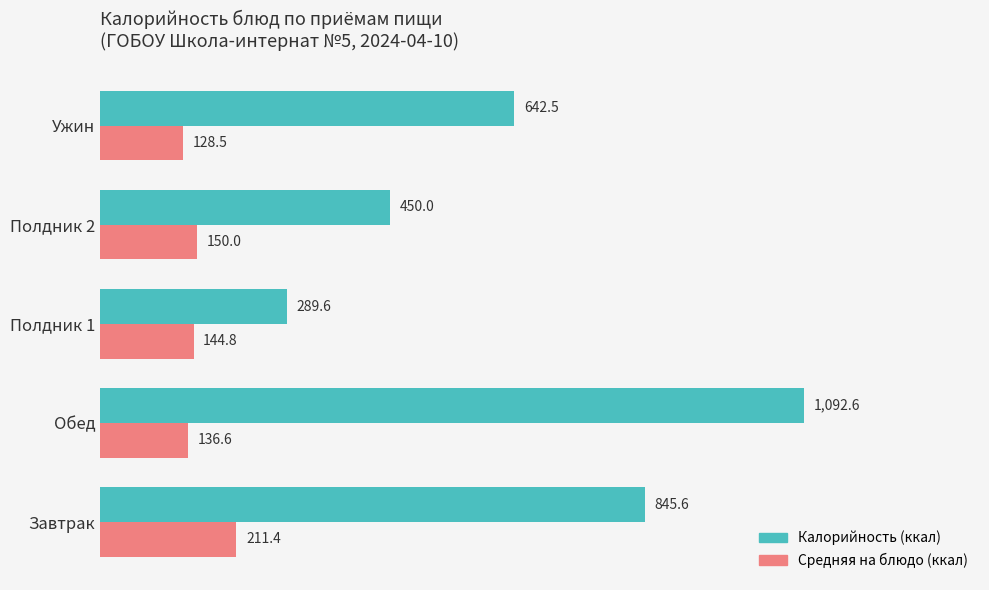

Read the Средняя на блюдо (ккал) value at Полдник 2.

150.0